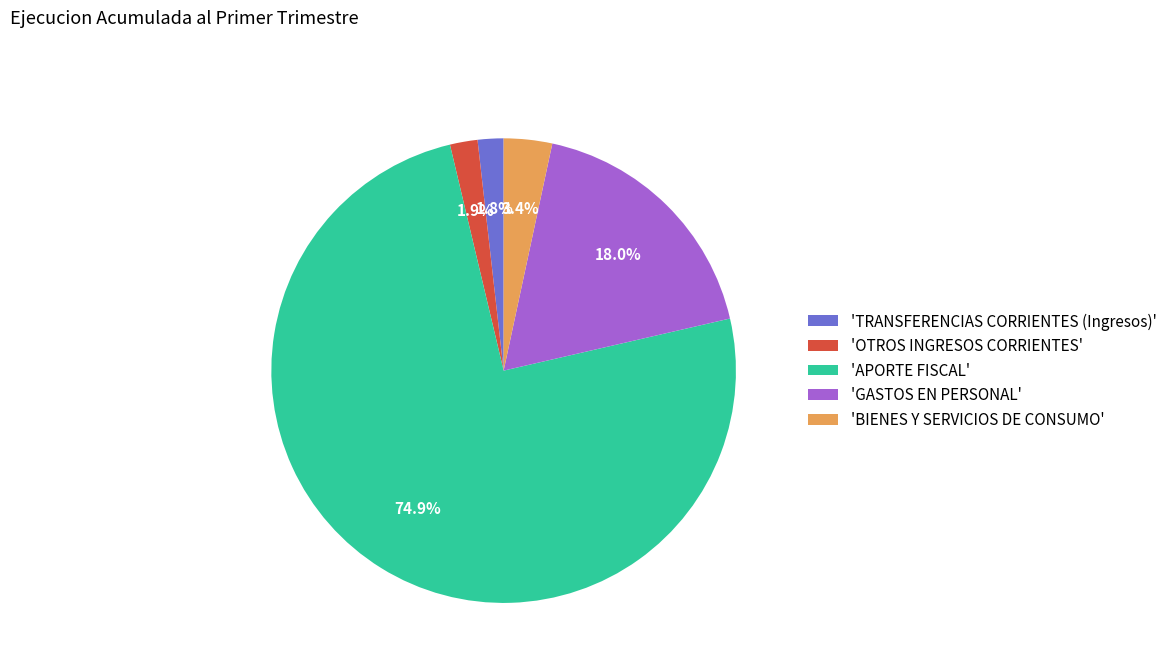

To the nearest percent, what is the average slice percentage?

20%